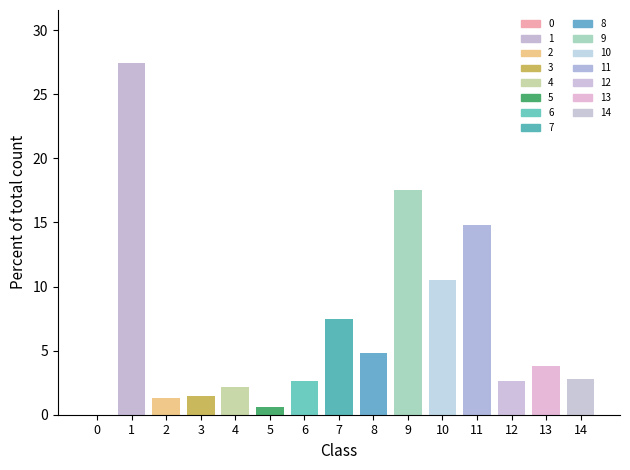

What value does the data have at 14?

2.8